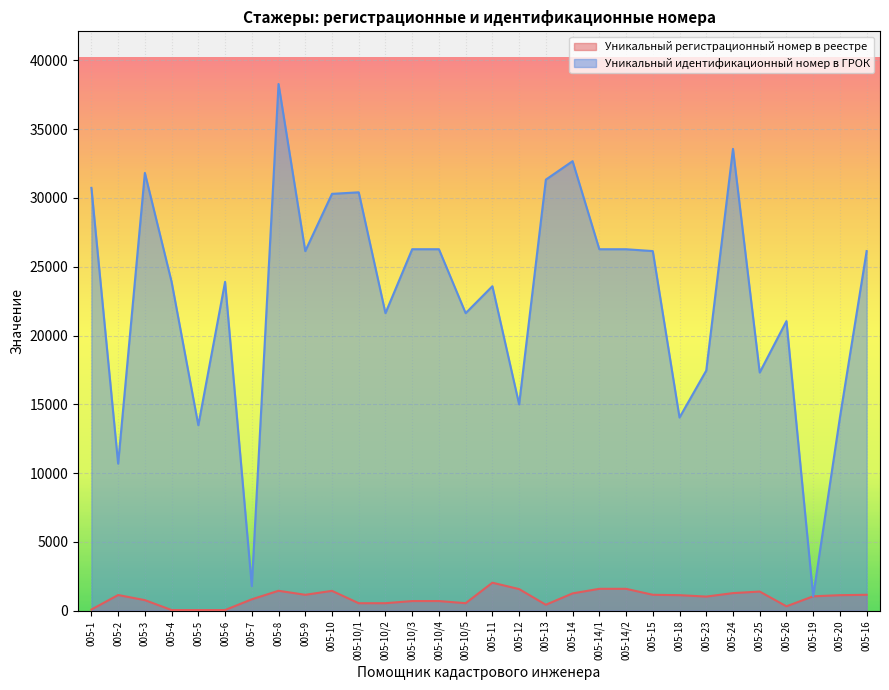

Where is the first local minimum for Уникальный идентификационный номер в ГРОК?

005-2